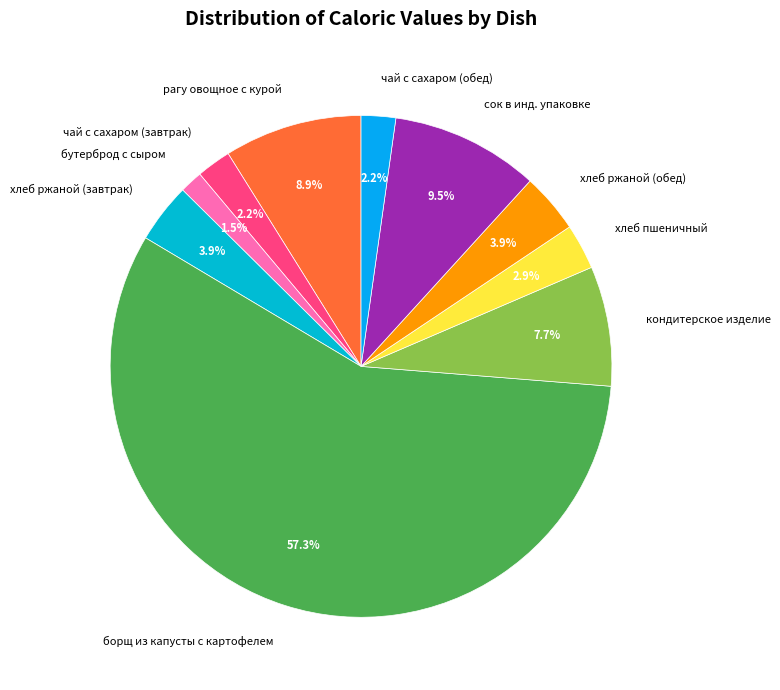

Count the number of slices in the pie.

10